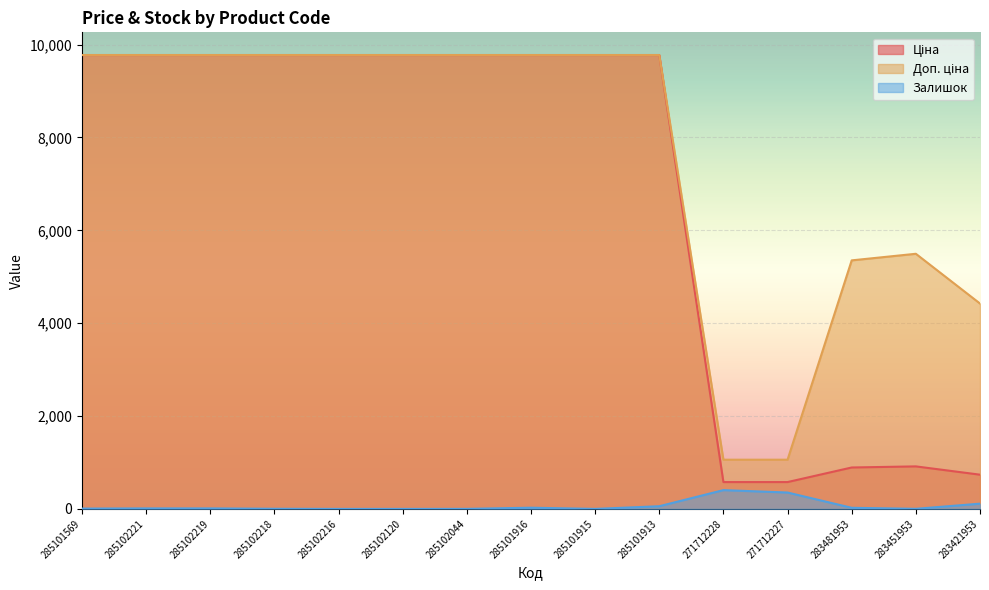

True or false: Ціна and Доп. ціна intersect in this chart.

False